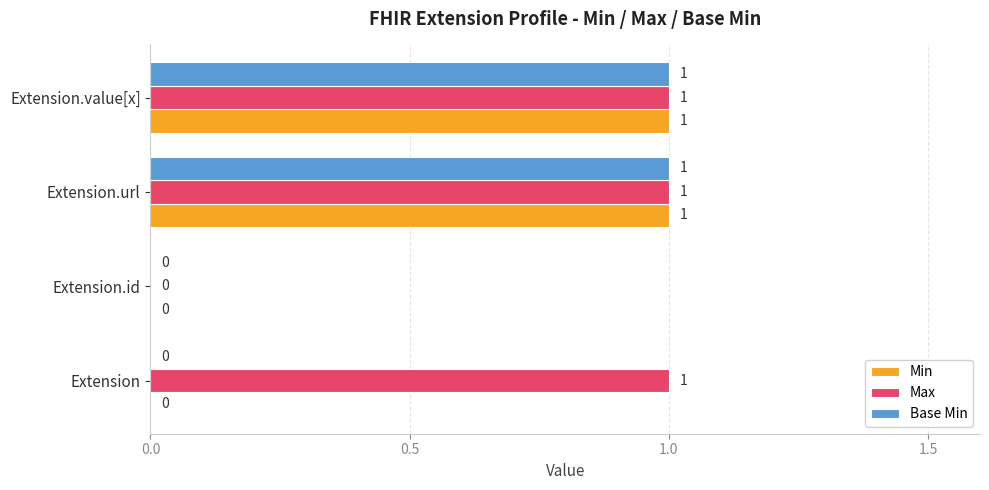

What is the total value across all series at Extension.url?

3